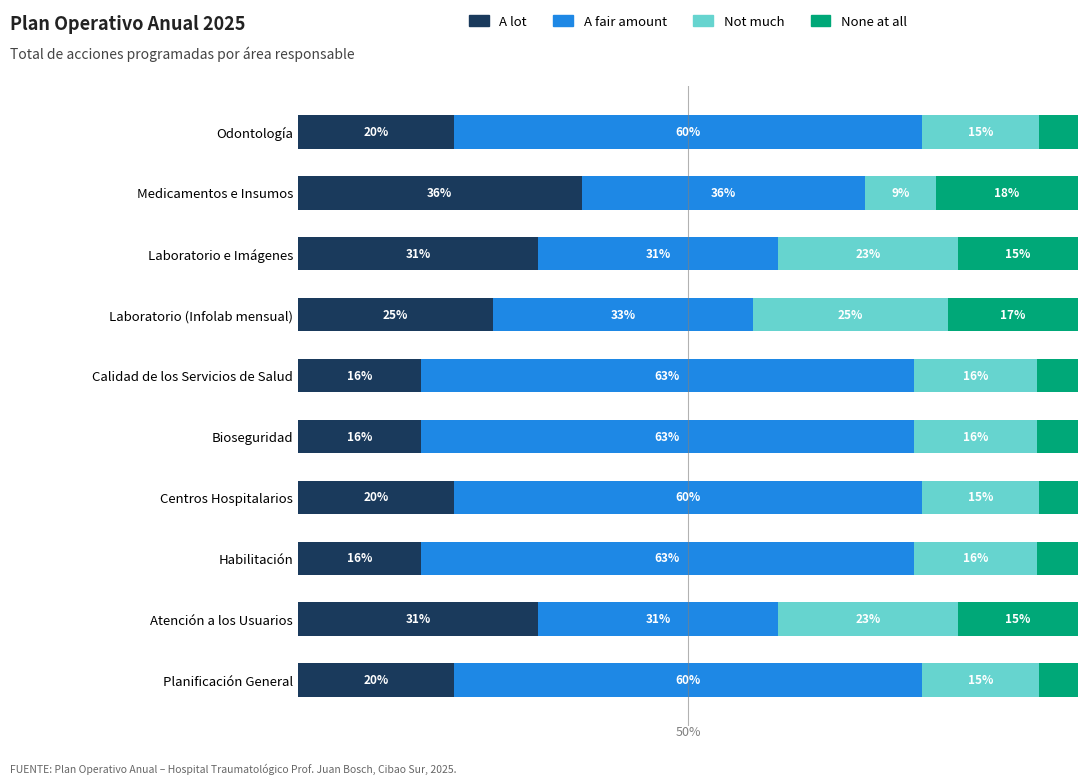

What are all the series names shown in the legend?

A lot, A fair amount, Not much, None at all